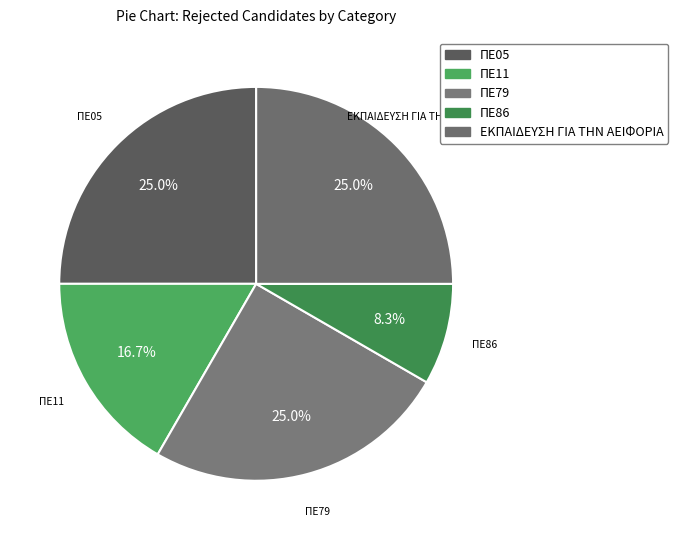

Count the number of slices in the pie.

5